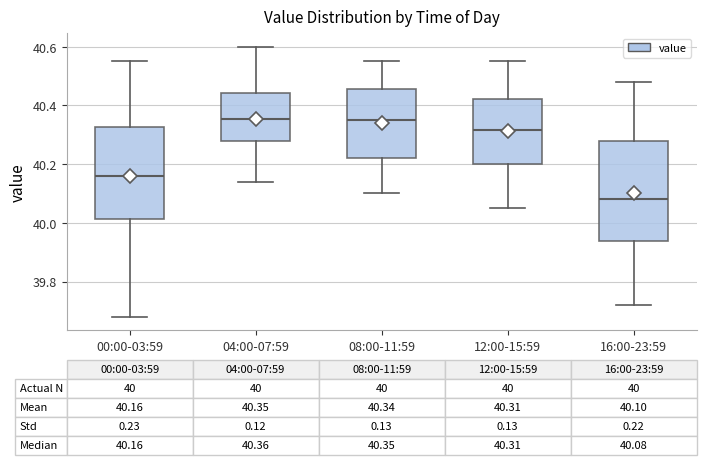

Which box is the tallest, from its lower edge to its upper edge?

16:00-23:59